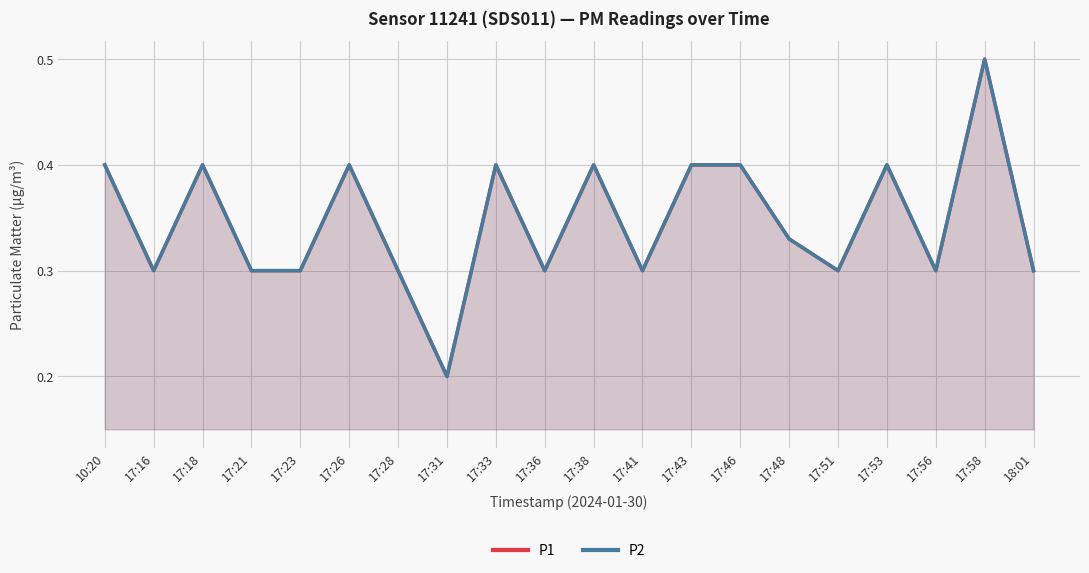

What is the lowest value of the P2 series?

0.2